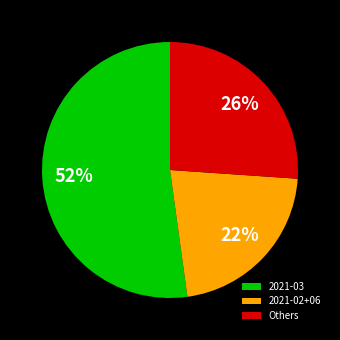

Which category accounts for the majority?

2021-03